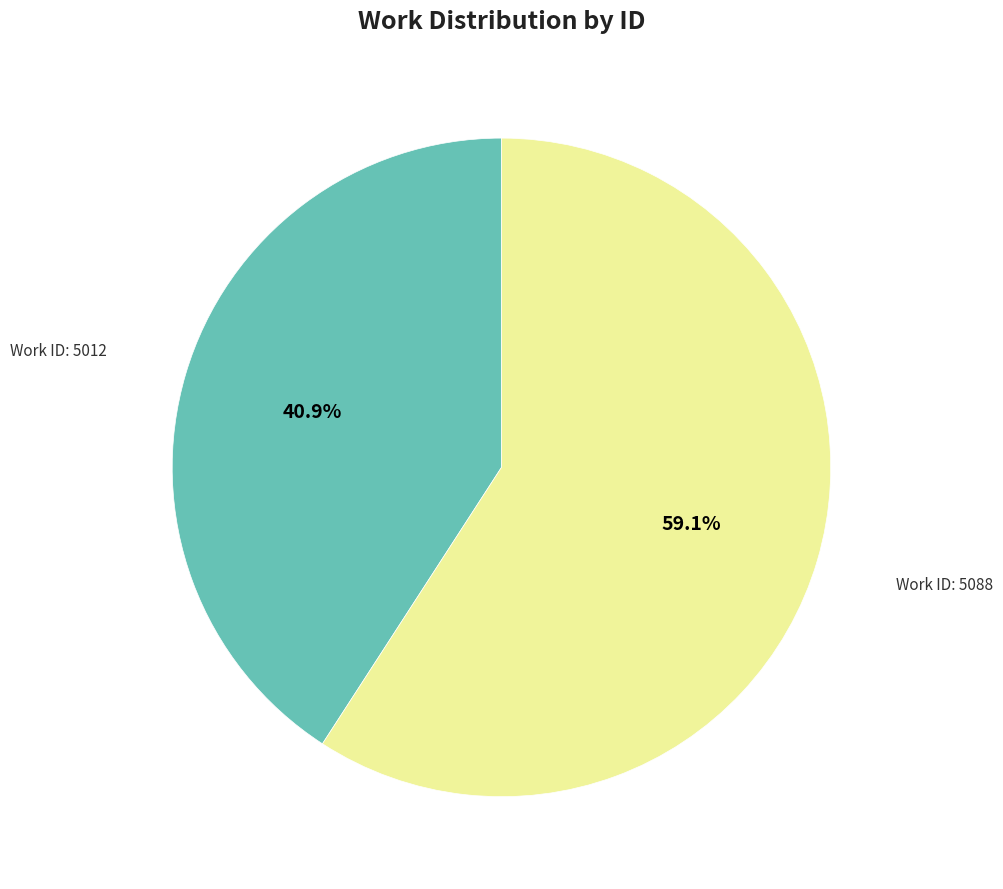

Does any single category account for the majority?

Yes